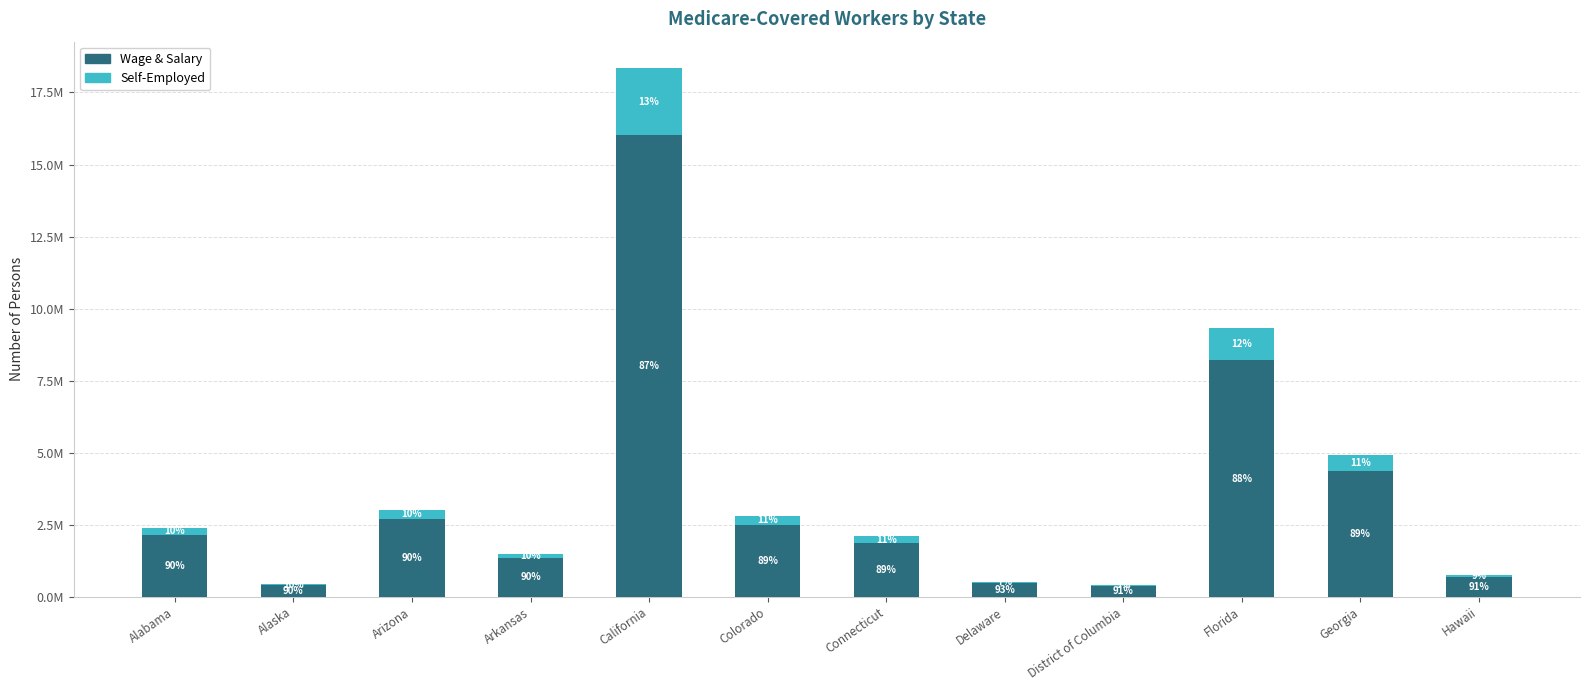

At Arizona, list the series in order from largest to smallest.

Wage & Salary, Self-Employed